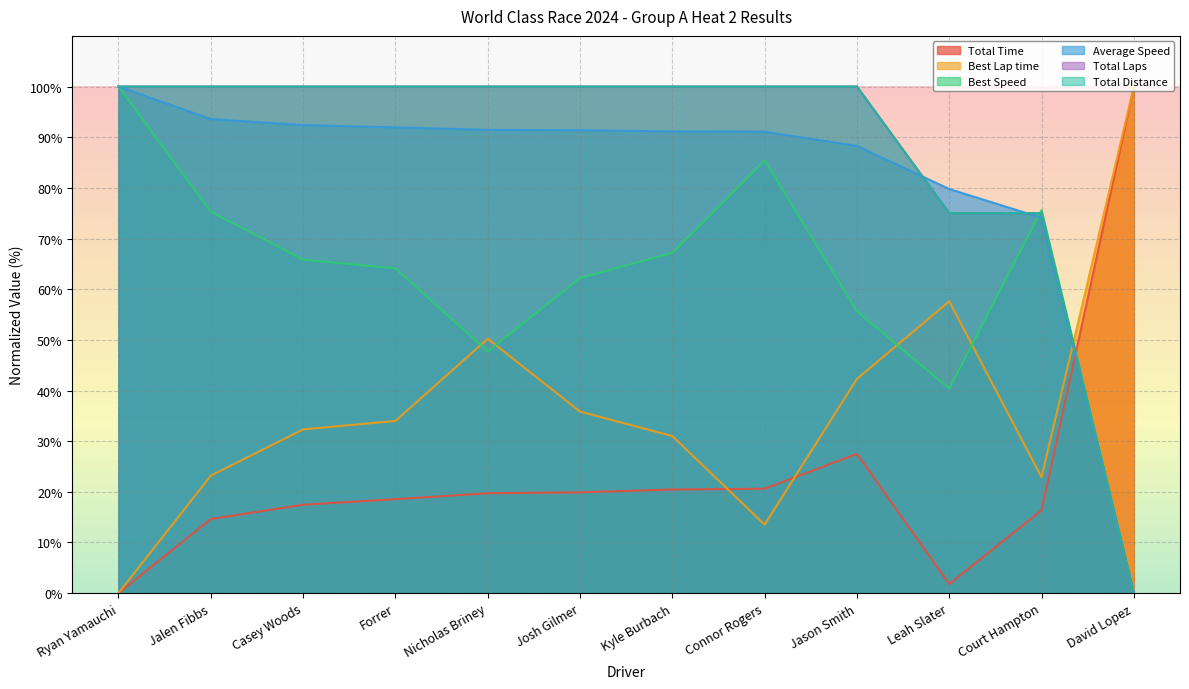

Reading left to right, what are all the values shown in this chart?

Total Time: 0.0	14.6	17.5	18.5	19.7	19.9	20.5	20.6	27.5	1.8	16.4	100.0
Best Lap time: 0.0	23.2	32.3	34.0	50.2	35.8	31.0	13.5	42.3	57.6	22.9	100.0
Best Speed: 100.0	75.3	65.8	64.1	47.7	62.2	67.2	85.5	55.6	40.4	75.6	0.0
Average Speed: 100.0	93.6	92.4	91.9	91.5	91.4	91.2	91.1	88.3	79.8	74.1	0.0
Total Laps: 100.0	100.0	100.0	100.0	100.0	100.0	100.0	100.0	100.0	75.0	75.0	0.0
Total Distance: 100.0	100.0	100.0	100.0	100.0	100.0	100.0	100.0	100.0	75.0	75.0	0.0